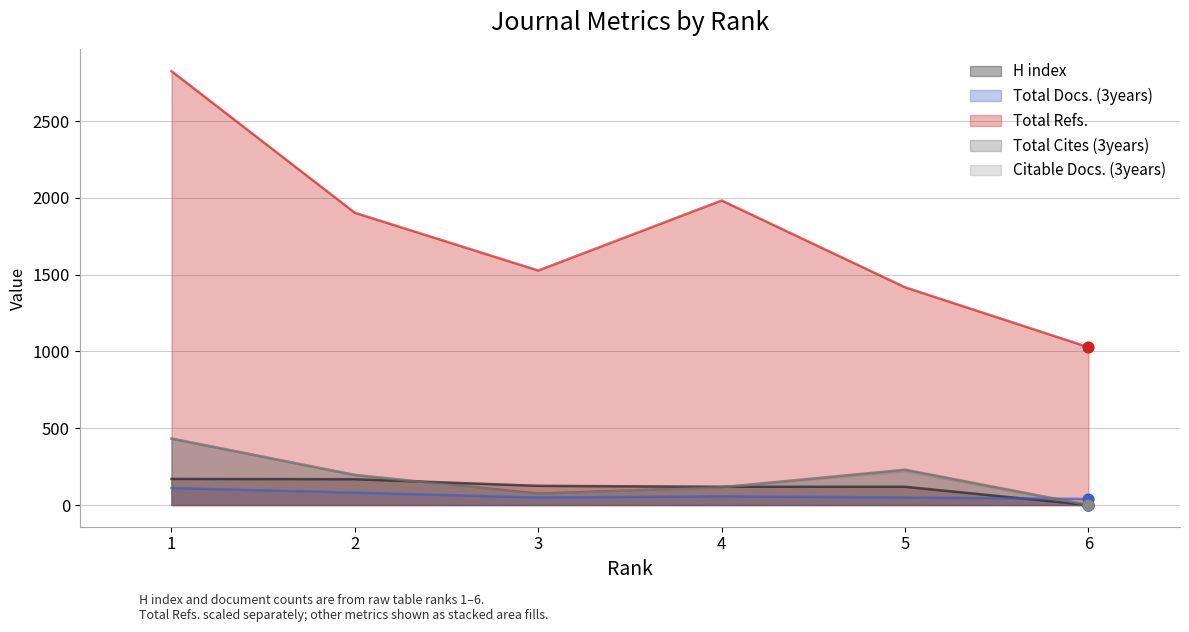

Which series contains the highest Y value?

Total Refs.